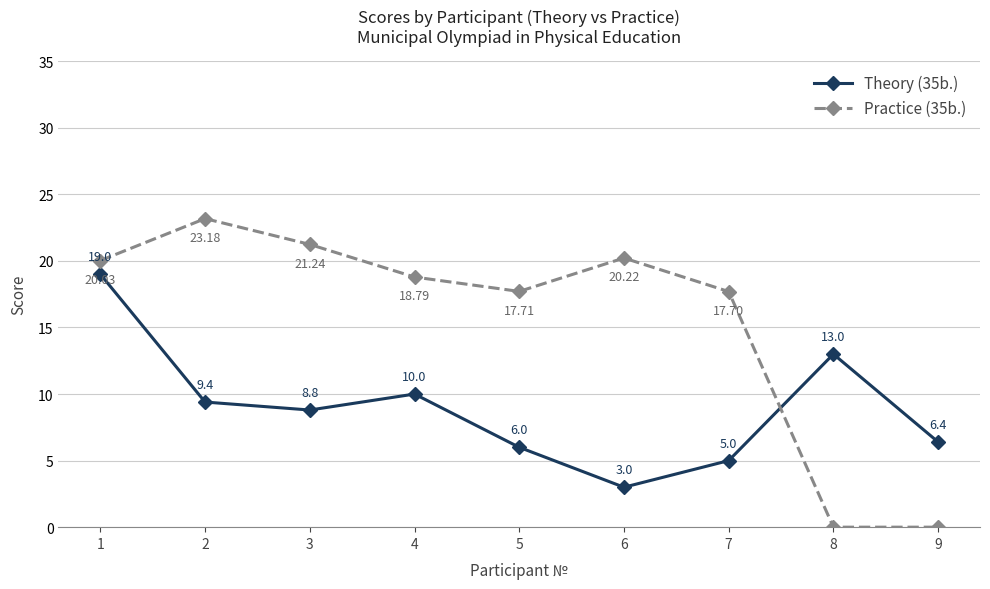

What is the difference between the highest and lowest values at 3?

12.4